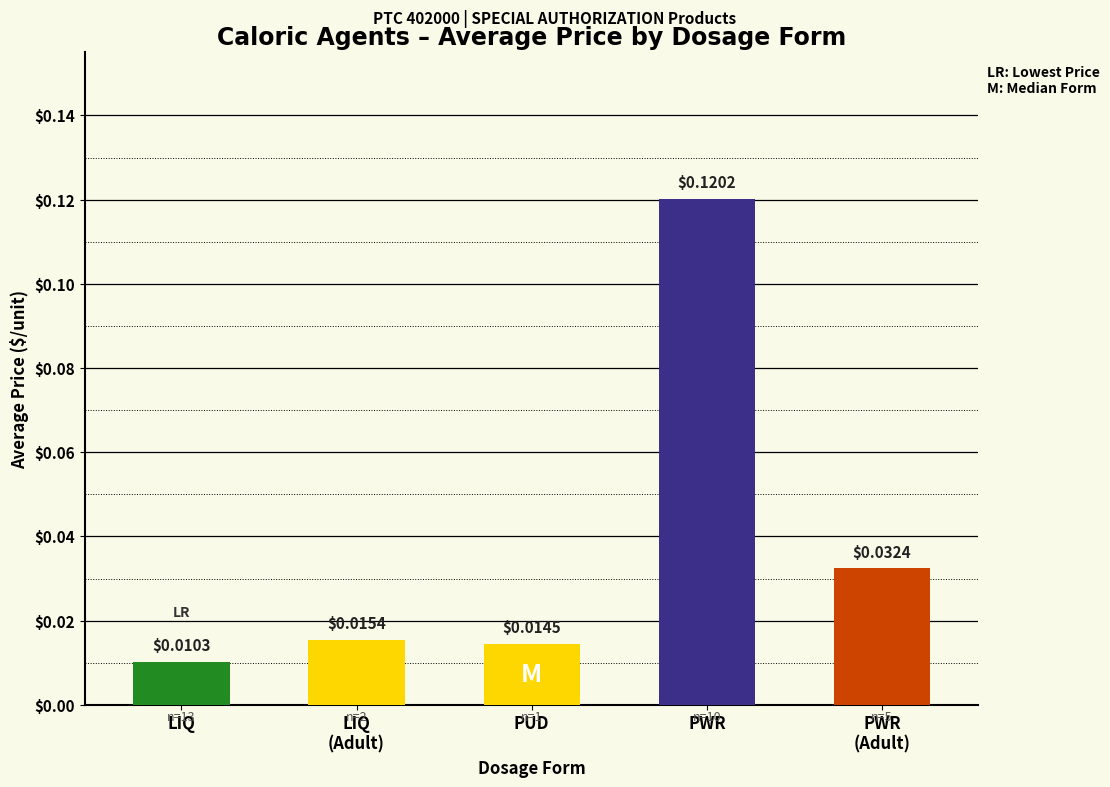

Rank the categories by value from lowest to highest.

LIQ, PUD, LIQ
(Adult), PWR
(Adult), PWR